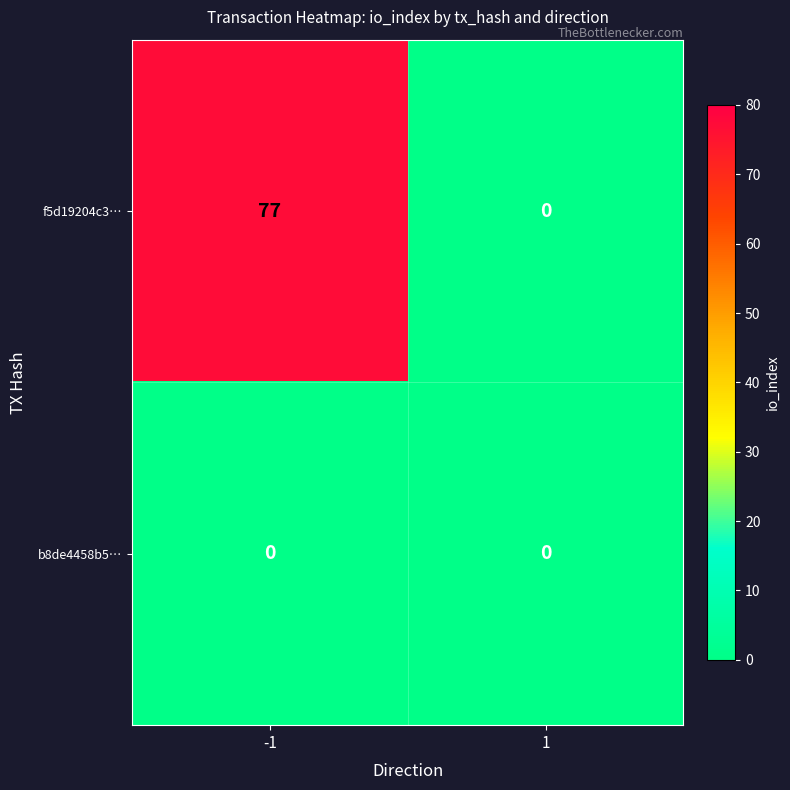

Is the value of b8de4458b5… at 1 greater than the value of f5d19204c3… at -1?

No